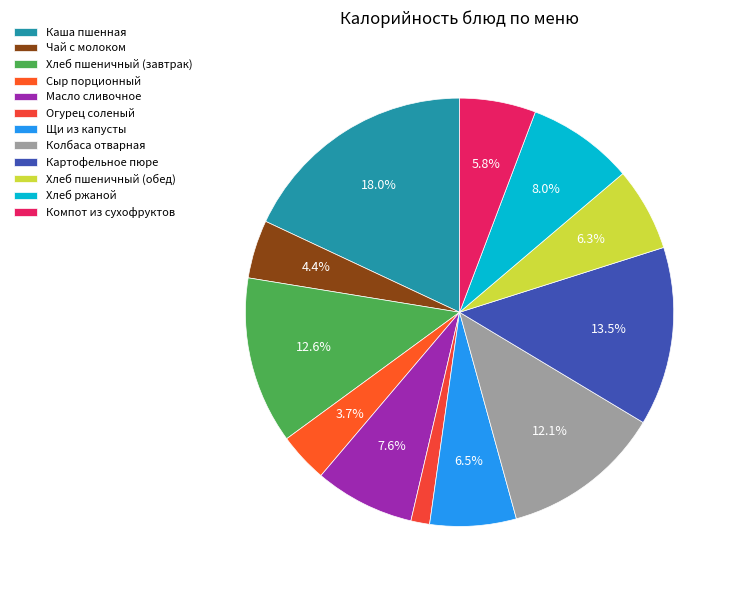

To the nearest percent, what is the average slice percentage?

8%